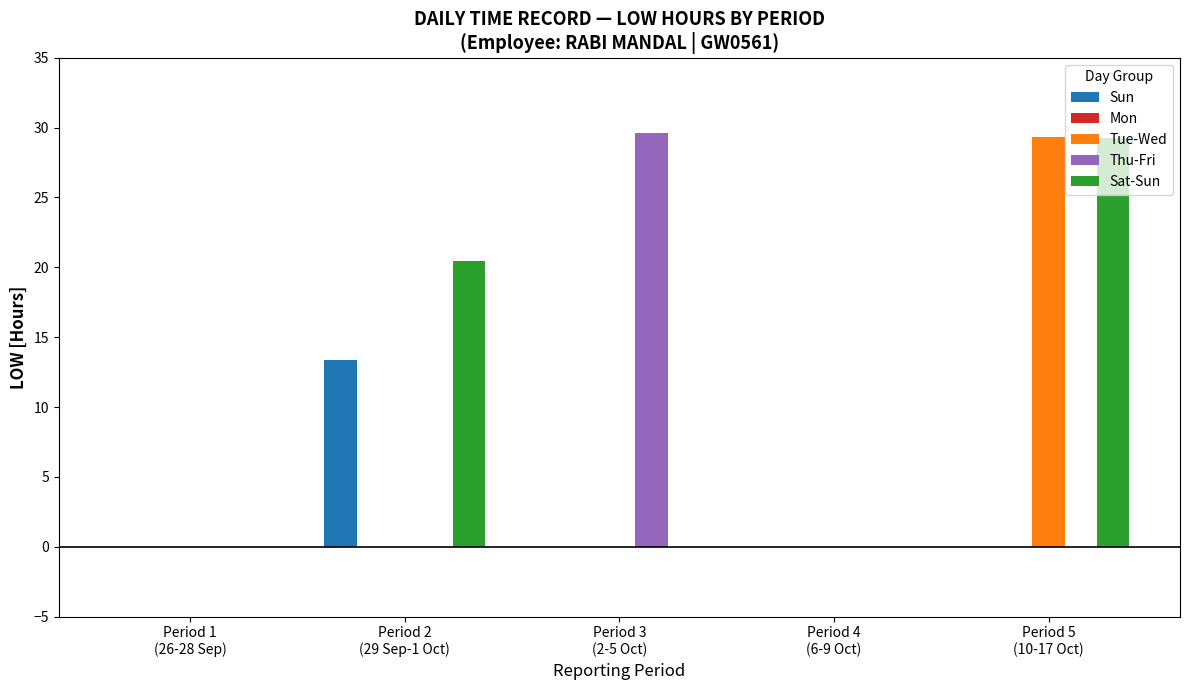

What is the sum of all Sun values?

13.4